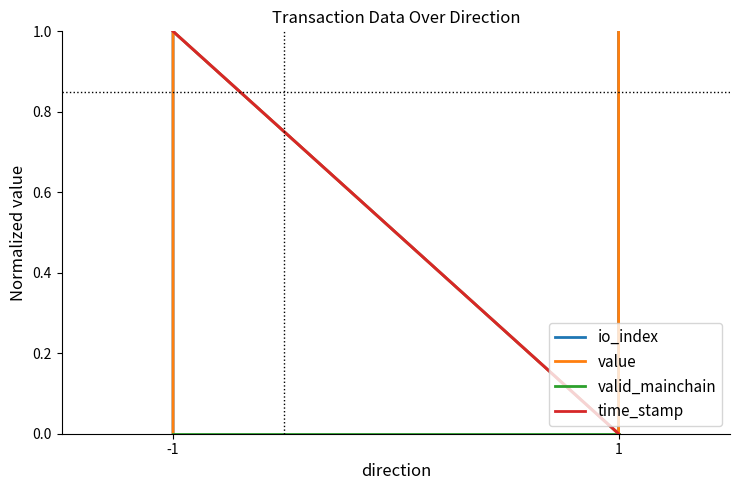

True or false: valid_mainchain and value intersect in this chart.

False